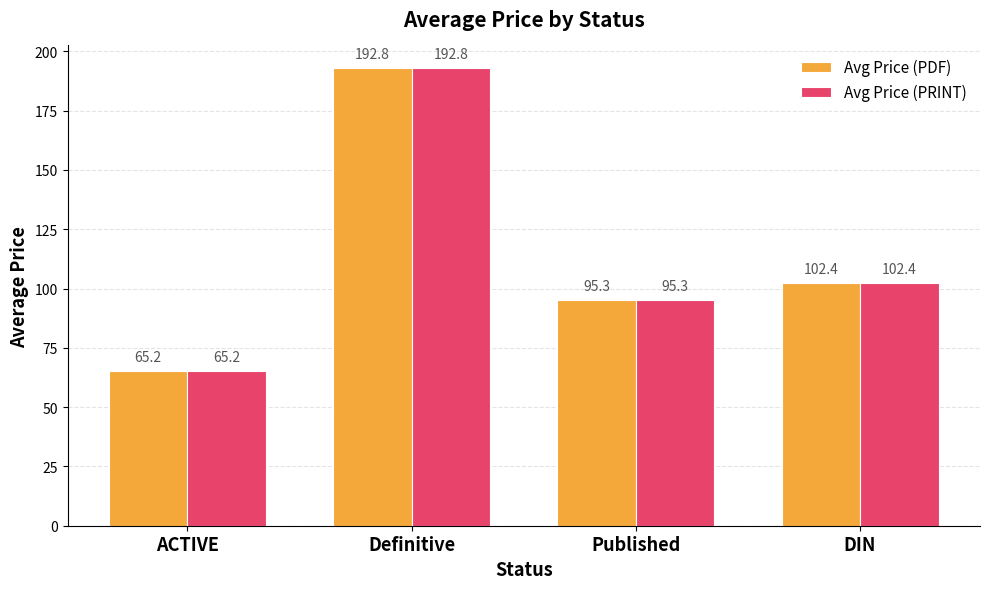

Where does the Avg Price (PDF) series first go above 102?

Definitive